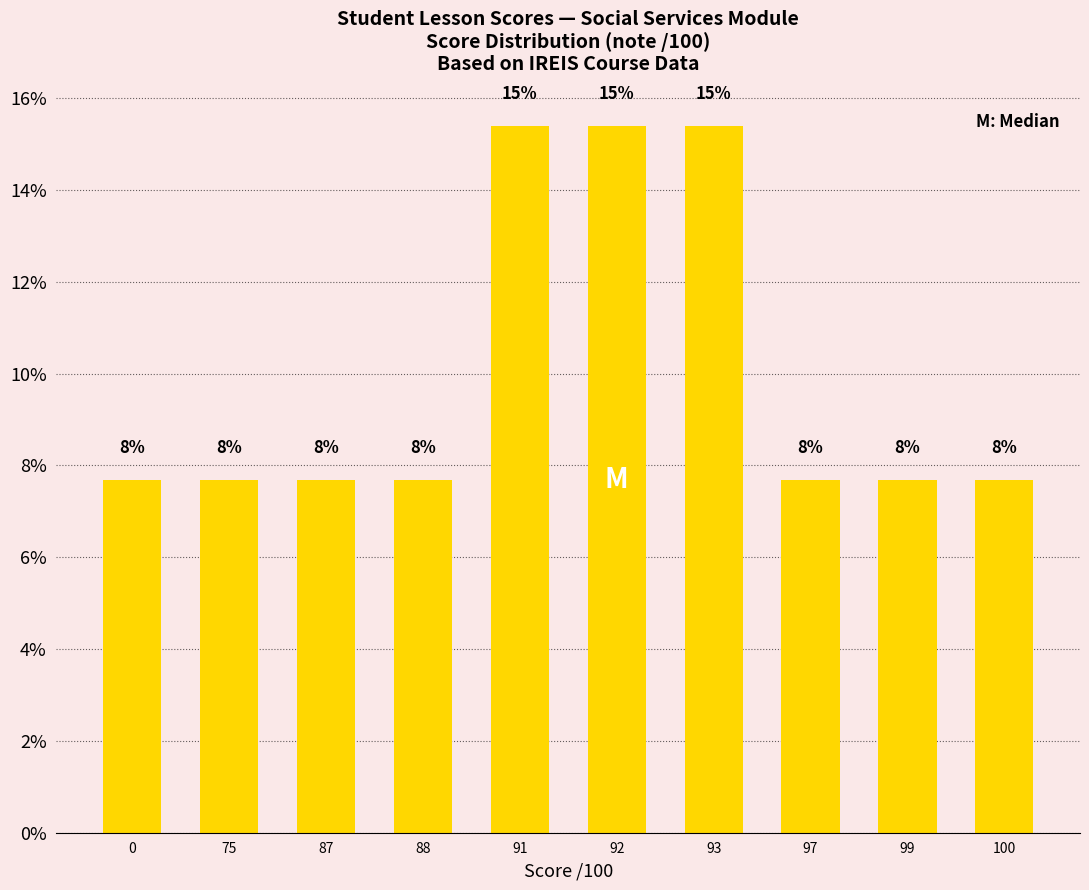

What is the ratio of the value at 100 to the value at 75?

1.0